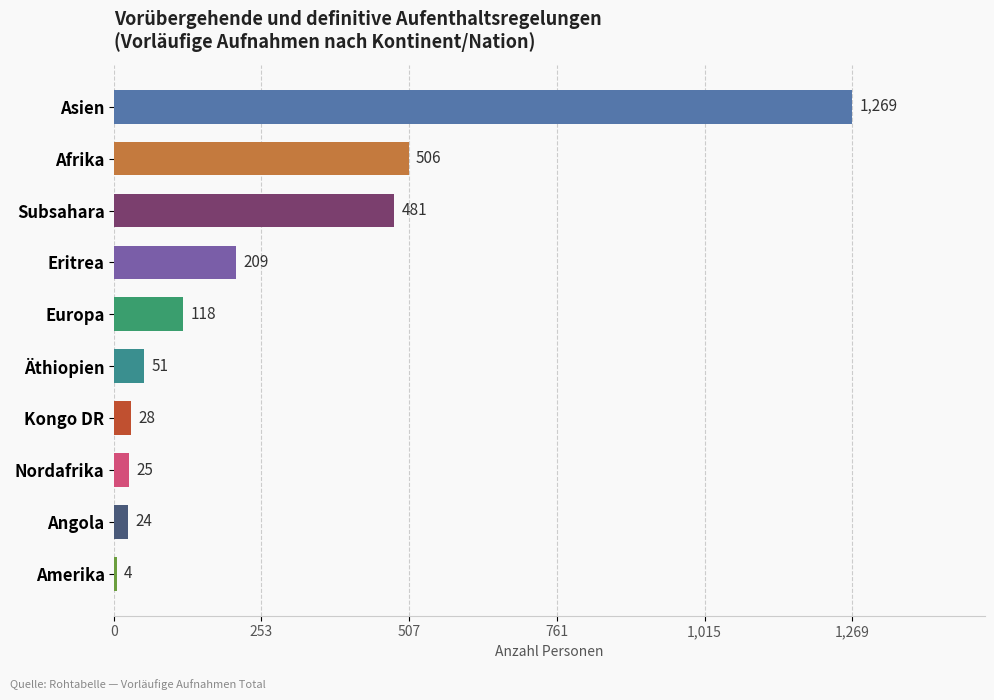

What is the change in value from Kongo DR to Afrika?

+478